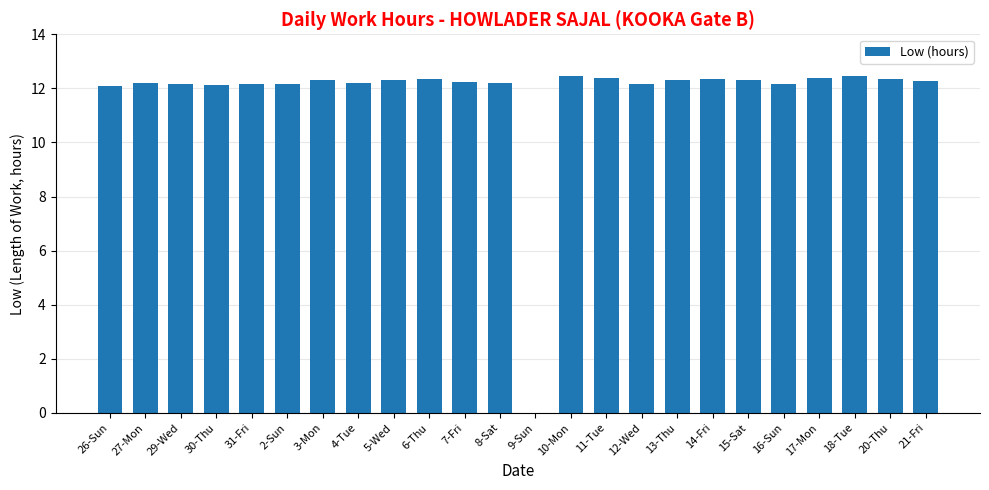

Is it true that the value at 6-Thu is 20.8?

False